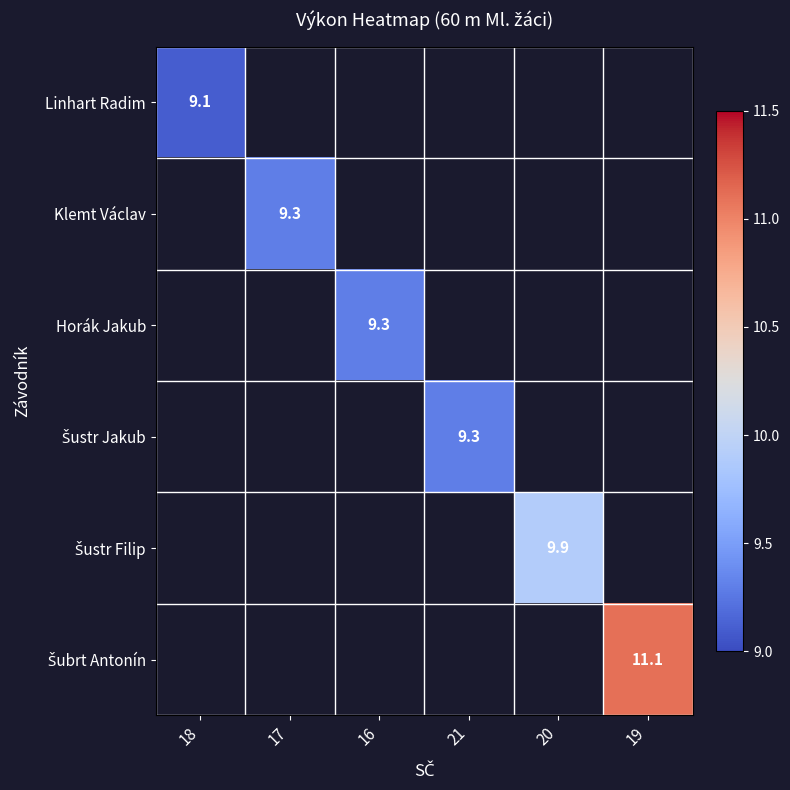

List the series in order of their overall mean, lowest first.

Linhart Radim, Klemt Václav, Horák Jakub, Šustr Jakub, Šustr Filip, Šubrt Antonín